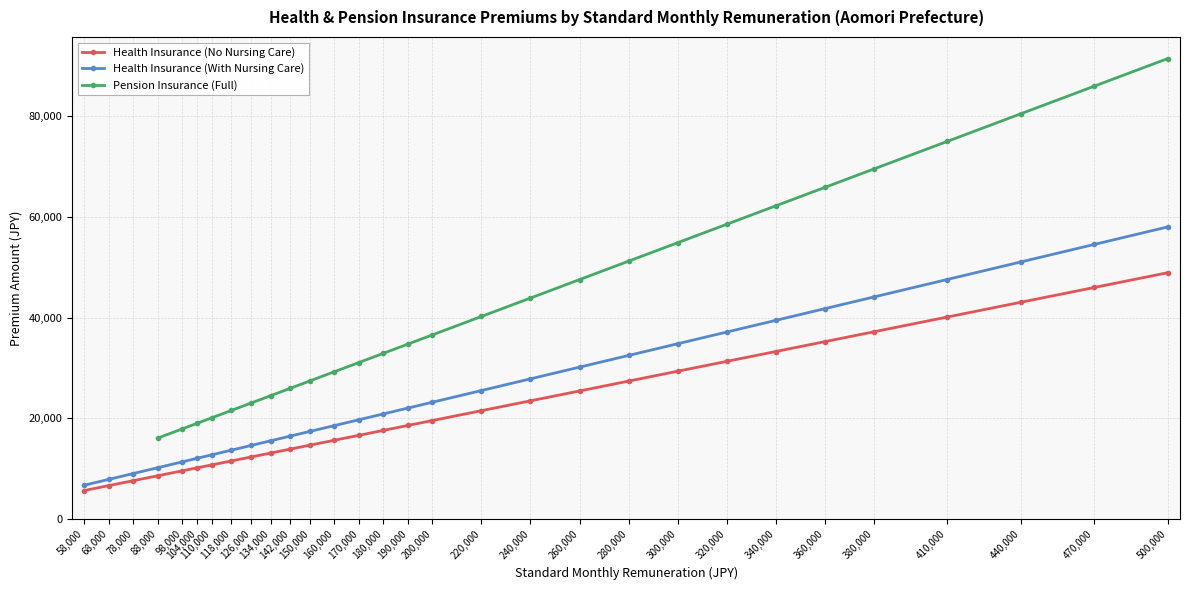

What is the maximum value for Health Insurance (No Nursing Care)?

48950.0